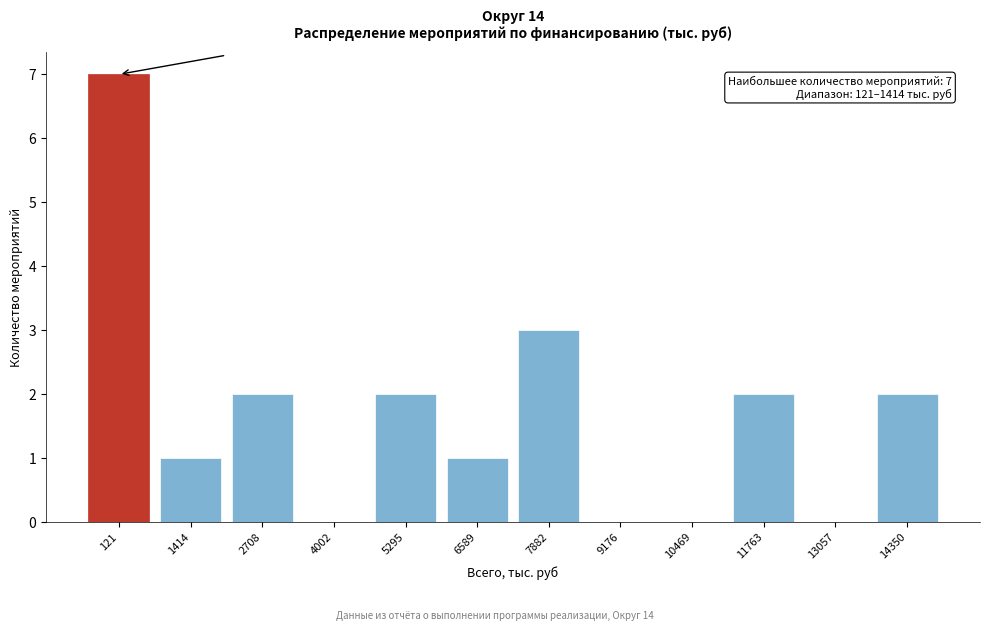

Reading left to right, transcribe all the data shown in this chart.

121=7	1414=1	2708=2	4002=0	5295=2	6589=1	7882=3	9176=0	10469=0	11763=2	13057=0	14350=2